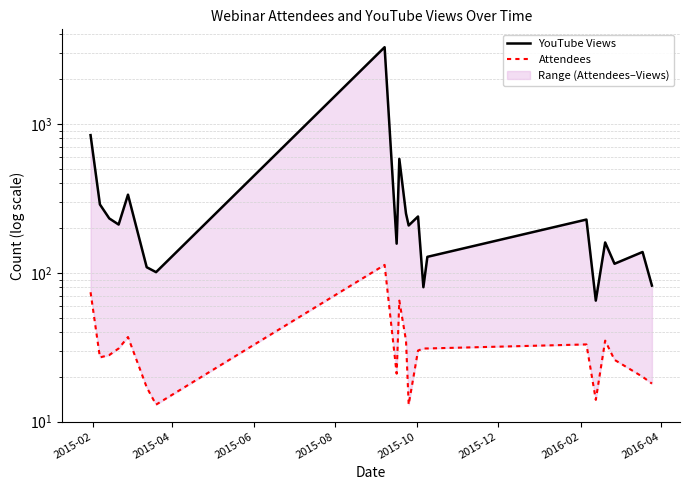

How many values in the YouTube Views series are below 208?

10